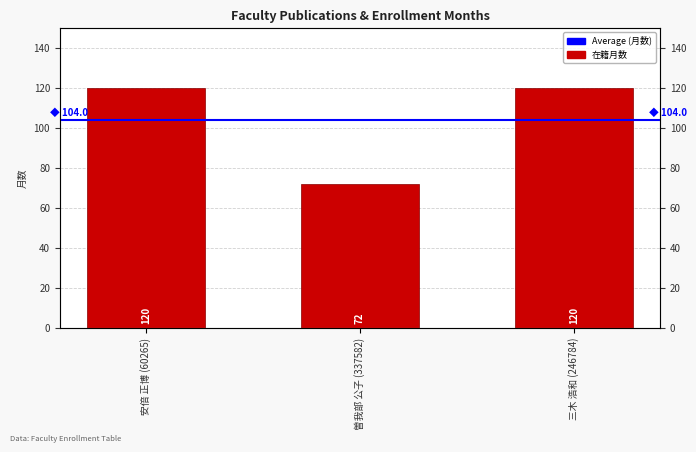

Which label corresponds to the largest value in the chart?

安倍 正博 (60265)